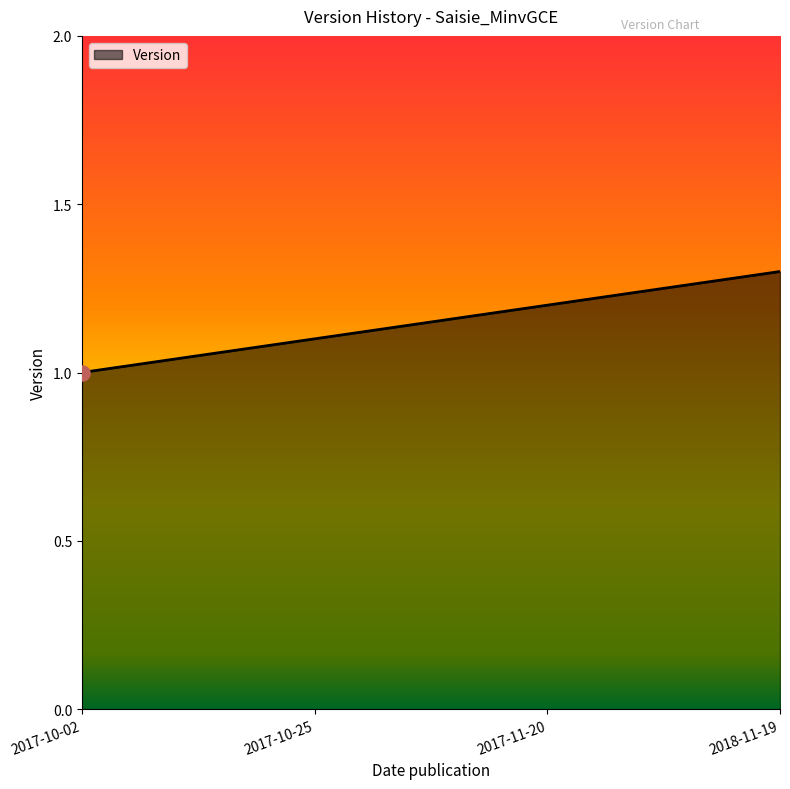

What is the ratio of the value at 2017-10-02 to the value at 2017-11-20?

0.8